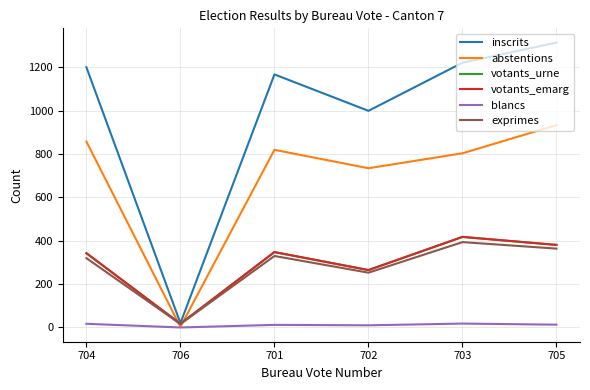

What is the difference between the highest and lowest values at 703?

1204